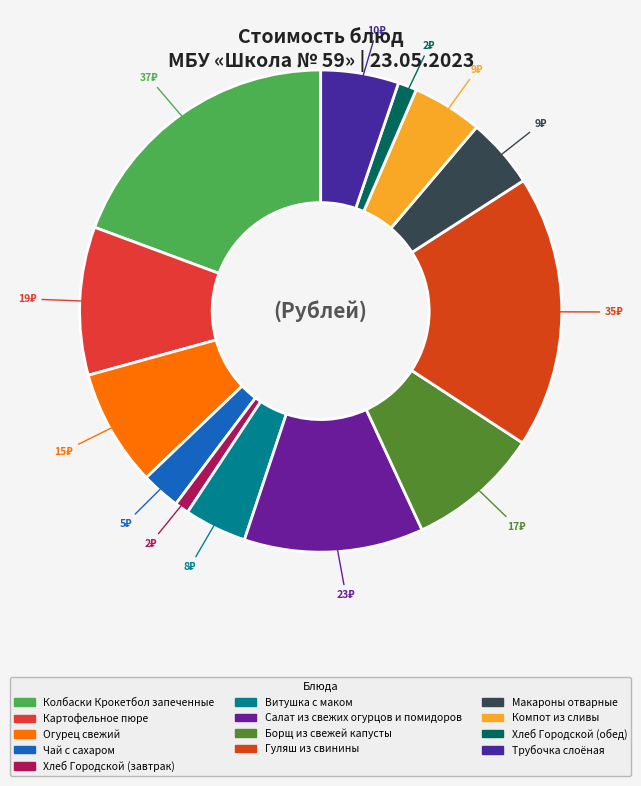

How many segments does this pie chart have?

13